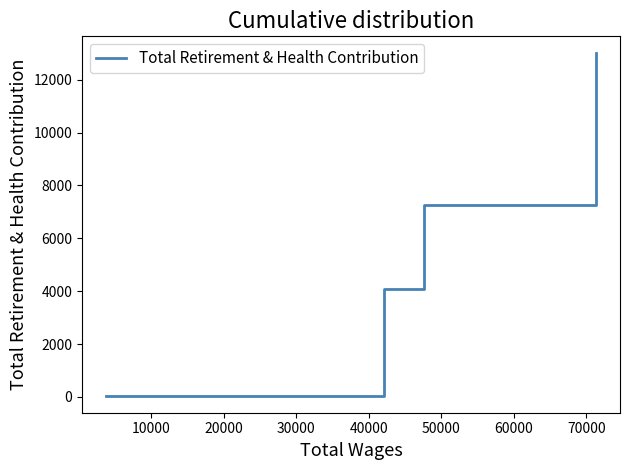

What is the maximum value shown in the chart?

12992